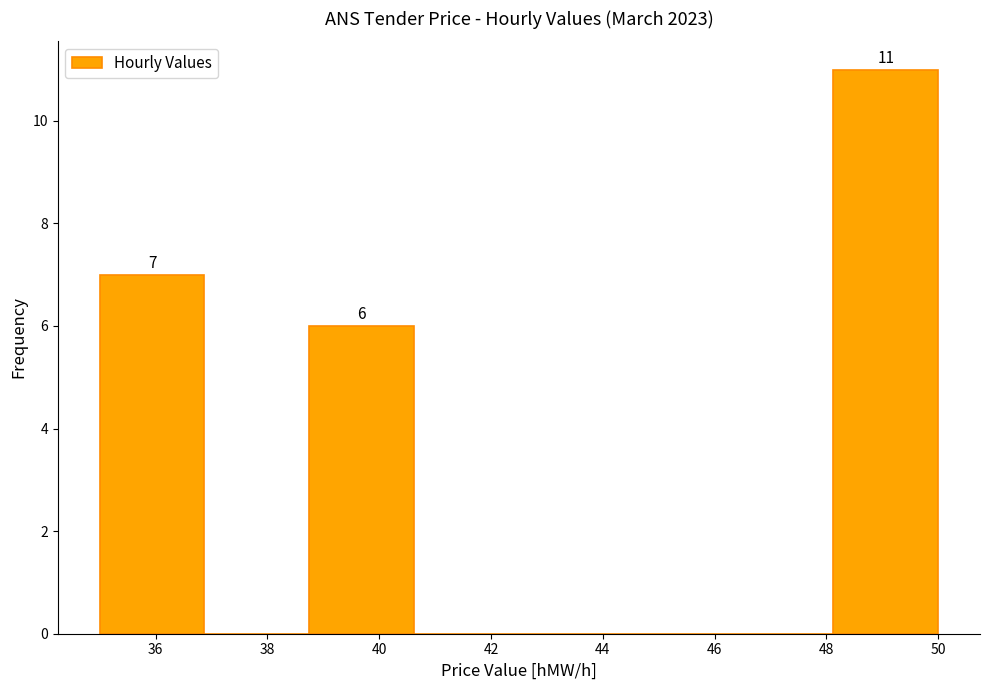

Which range on the x-axis has the tallest bar?

48.2 to 50.0